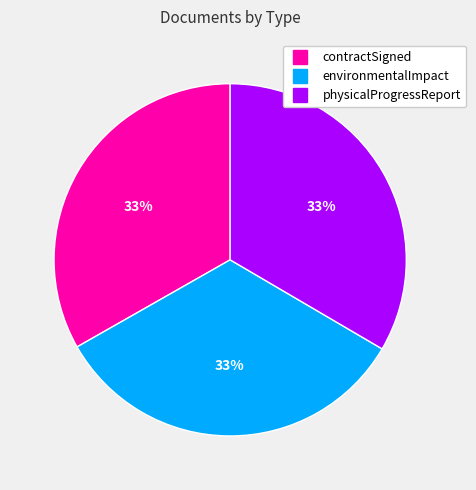

Does any single category account for the majority?

No